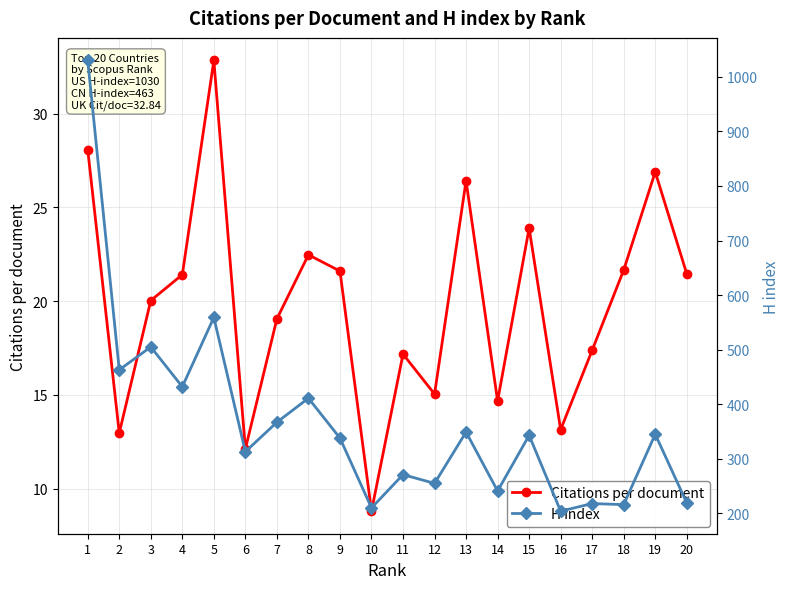

Rank the series by their maximum value, from lowest to highest.

Citations per document, H index